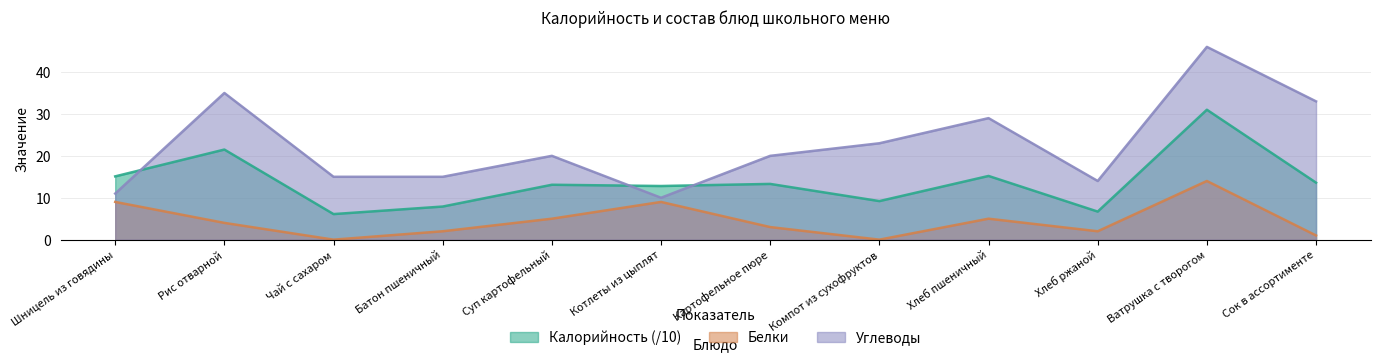

What is the maximum value for Углеводы?

46.0